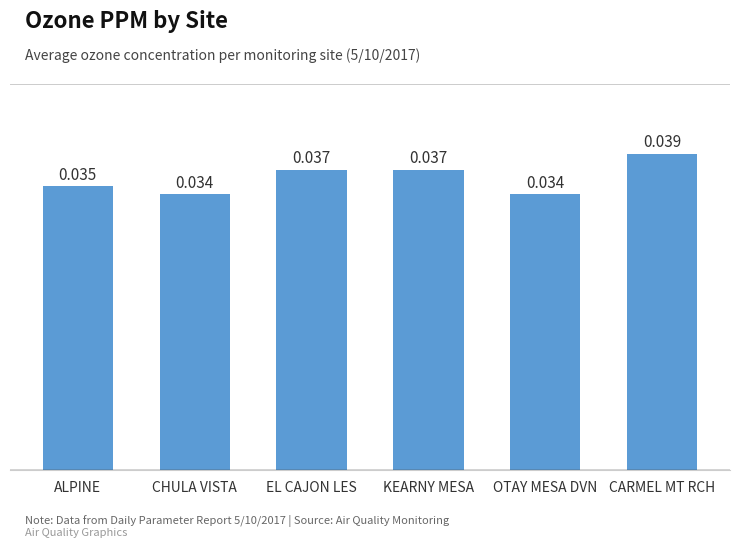

What is the label of the 3rd bar from the left?

EL CAJON LES